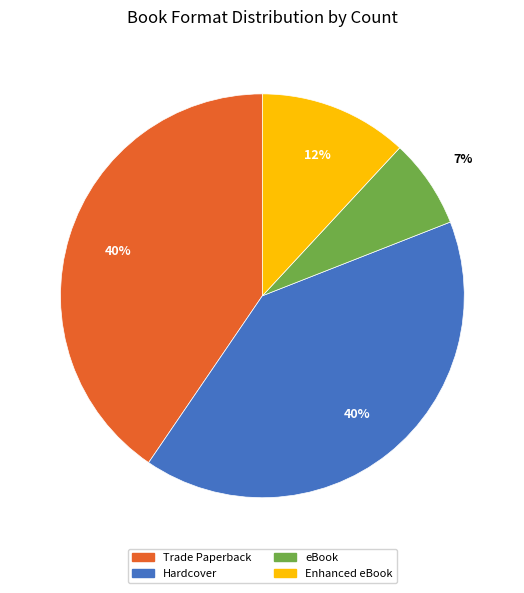

Is it true that Hardcover is 32% of the pie?

False